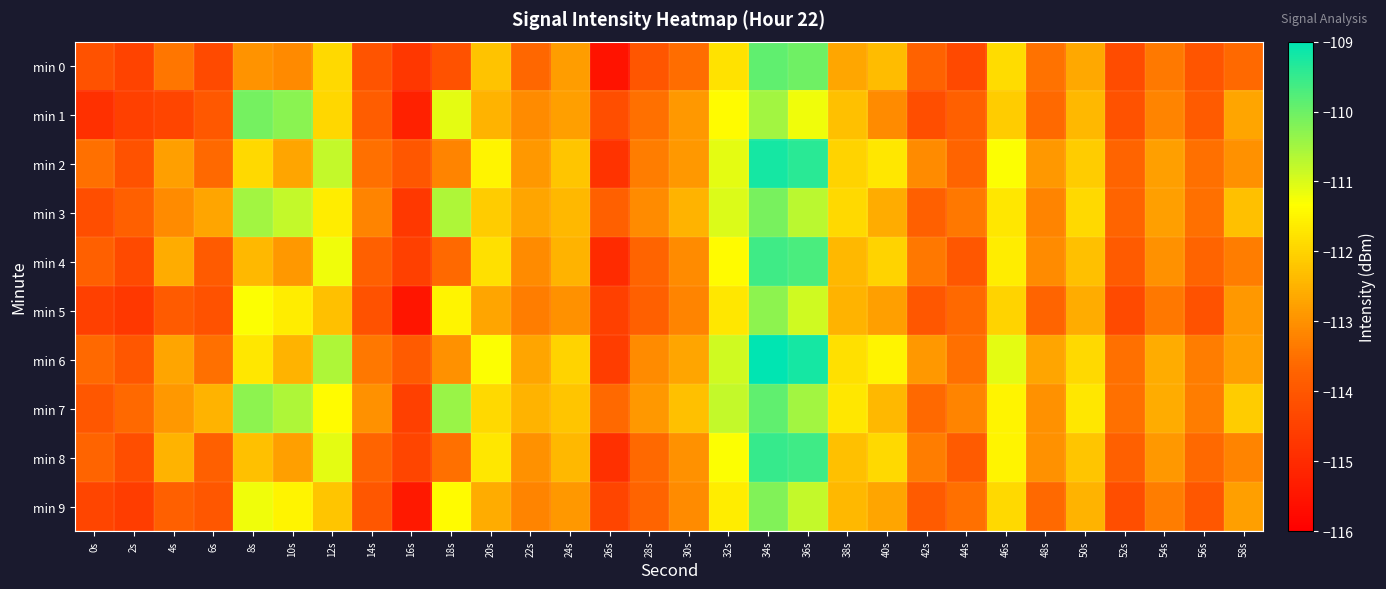

Reading right to left, list all the values displayed in this chart.

min 0: 58s=-113.6	56s=-114.1	54s=-113.3	52s=-114.2	50s=-112.6	48s=-113.5	46s=-111.9	44s=-114.3	42s=-113.7	40s=-112.3	38s=-112.7	36s=-110.0	34s=-109.9	32s=-111.8	30s=-113.6	28s=-114.0	26s=-115.5	24s=-112.8	22s=-113.6	20s=-112.2	18s=-114.1	16s=-114.7	14s=-114.1	12s=-111.9	10s=-113.1	8s=-113.0	6s=-114.3	4s=-113.4	2s=-114.5	0s=-114.1
min 1: 58s=-112.7	56s=-113.9	54s=-113.2	52s=-114.1	50s=-112.4	48s=-113.6	46s=-112.1	44s=-113.8	42s=-114.2	40s=-113.1	38s=-112.3	36s=-111.2	34s=-110.5	32s=-111.4	30s=-112.9	28s=-113.5	26s=-114.2	24s=-112.8	22s=-113.1	20s=-112.5	18s=-111.1	16s=-115.2	14s=-113.8	12s=-112.0	10s=-110.3	8s=-110.1	6s=-114.0	4s=-114.4	2s=-114.5	0s=-114.9
min 2: 58s=-113.0	56s=-113.5	54s=-112.8	52s=-113.7	50s=-112.1	48s=-112.9	46s=-111.3	44s=-113.7	42s=-113.1	40s=-111.7	38s=-112.0	36s=-109.4	34s=-109.2	32s=-111.1	30s=-112.9	28s=-113.3	26s=-114.8	24s=-112.2	22s=-112.9	20s=-111.5	18s=-113.2	16s=-114.0	14s=-113.5	12s=-110.8	10s=-112.7	8s=-111.9	6s=-113.6	4s=-112.8	2s=-114.1	0s=-113.5
min 3: 58s=-112.3	56s=-113.5	54s=-112.8	52s=-113.7	50s=-111.9	48s=-113.2	46s=-111.7	44s=-113.4	42s=-113.8	40s=-112.6	38s=-111.9	36s=-110.7	34s=-110.1	32s=-111.0	30s=-112.5	28s=-113.1	26s=-113.8	24s=-112.4	22s=-112.7	20s=-112.1	18s=-110.6	16s=-114.7	14s=-113.2	12s=-111.6	10s=-110.8	8s=-110.5	6s=-112.7	4s=-113.1	2s=-113.8	0s=-114.2
min 4: 58s=-113.3	56s=-113.7	54s=-113.0	52s=-113.9	50s=-112.3	48s=-113.1	46s=-111.6	44s=-114.0	42s=-113.4	40s=-112.0	38s=-112.4	36s=-109.7	34s=-109.6	32s=-111.4	30s=-113.1	28s=-113.7	26s=-115.0	24s=-112.5	22s=-113.1	20s=-111.8	18s=-113.6	16s=-114.5	14s=-113.8	12s=-111.2	10s=-112.9	8s=-112.4	6s=-113.9	4s=-112.6	2s=-114.3	0s=-113.8
min 5: 58s=-112.9	56s=-114.1	54s=-113.4	52s=-114.3	50s=-112.6	48s=-113.7	46s=-112.0	44s=-113.6	42s=-114.0	40s=-112.8	38s=-112.5	36s=-110.9	34s=-110.3	32s=-111.7	30s=-113.2	28s=-113.8	26s=-114.5	24s=-113.0	22s=-113.3	20s=-112.7	18s=-111.5	16s=-115.5	14s=-114.1	12s=-112.3	10s=-111.6	8s=-111.3	6s=-114.1	4s=-113.9	2s=-114.7	0s=-114.5
min 6: 58s=-112.8	56s=-113.3	54s=-112.6	52s=-113.5	50s=-111.9	48s=-112.7	46s=-111.1	44s=-113.5	42s=-112.9	40s=-111.5	38s=-111.8	36s=-109.2	34s=-109.0	32s=-110.9	30s=-112.7	28s=-113.1	26s=-114.6	24s=-112.0	22s=-112.7	20s=-111.3	18s=-113.0	16s=-113.9	14s=-113.4	12s=-110.6	10s=-112.5	8s=-111.7	6s=-113.5	4s=-112.7	2s=-114.0	0s=-113.6
min 7: 58s=-112.1	56s=-113.3	54s=-112.6	52s=-113.5	50s=-111.7	48s=-113.0	46s=-111.5	44s=-113.2	42s=-113.6	40s=-112.4	38s=-111.7	36s=-110.5	34s=-109.9	32s=-110.8	30s=-112.3	28s=-112.9	26s=-113.6	24s=-112.2	22s=-112.5	20s=-111.9	18s=-110.4	16s=-114.5	14s=-113.0	12s=-111.4	10s=-110.6	8s=-110.3	6s=-112.5	4s=-112.9	2s=-113.6	0s=-114.0
min 8: 58s=-113.2	56s=-113.6	54s=-112.9	52s=-113.8	50s=-112.2	48s=-113.0	46s=-111.5	44s=-113.9	42s=-113.3	40s=-111.9	38s=-112.3	36s=-109.6	34s=-109.5	32s=-111.3	30s=-113.0	28s=-113.6	26s=-114.9	24s=-112.4	22s=-113.0	20s=-111.7	18s=-113.5	16s=-114.4	14s=-113.7	12s=-111.1	10s=-112.8	8s=-112.3	6s=-113.8	4s=-112.5	2s=-114.2	0s=-113.7
min 9: 58s=-112.8	56s=-114.0	54s=-113.3	52s=-114.2	50s=-112.5	48s=-113.6	46s=-111.9	44s=-113.5	42s=-113.9	40s=-112.7	38s=-112.4	36s=-110.8	34s=-110.2	32s=-111.6	30s=-113.1	28s=-113.7	26s=-114.4	24s=-112.9	22s=-113.2	20s=-112.6	18s=-111.4	16s=-115.4	14s=-114.0	12s=-112.2	10s=-111.5	8s=-111.2	6s=-114.0	4s=-113.8	2s=-114.6	0s=-114.4